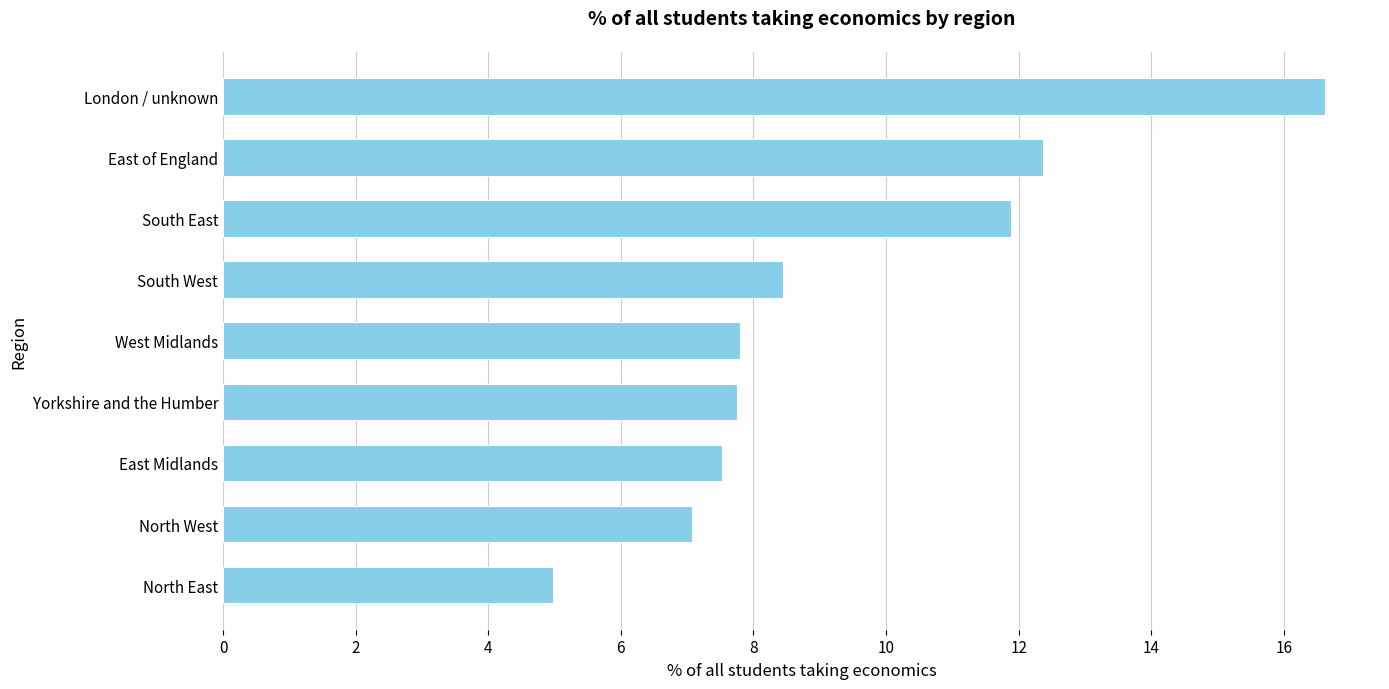

How many values are below 7?

1